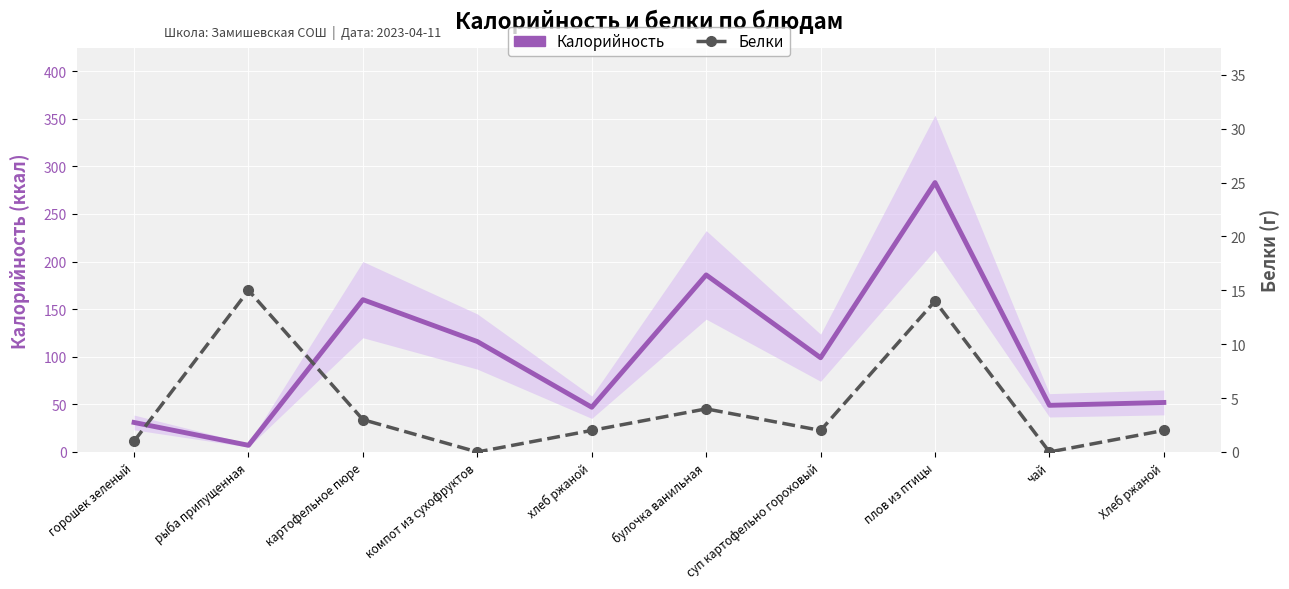

Which series has the widest spread of values?

Калорийность